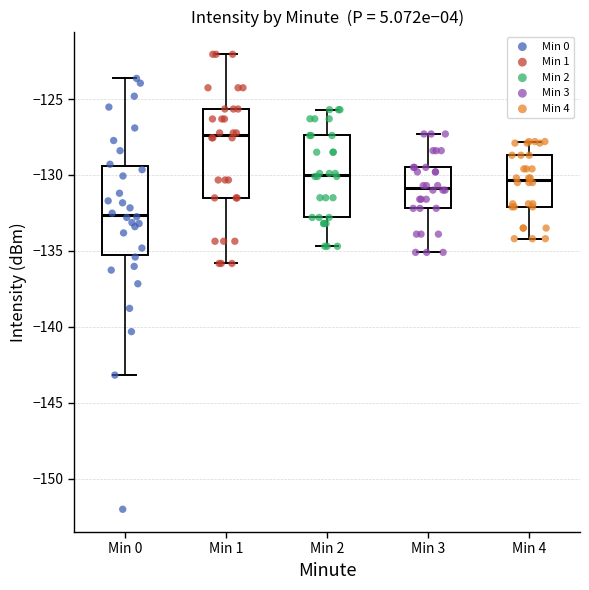

Where is the upper edge of the box for Min 2 on the y-axis? The values are not printed on the chart, so give them approximately, as read against the axis.

-127.5